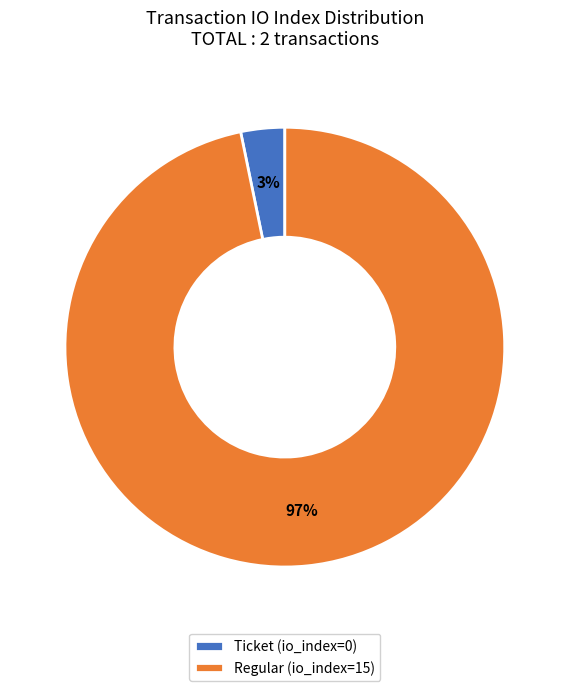

Is it true that Ticket (io_index=0) is 3% of the pie?

True